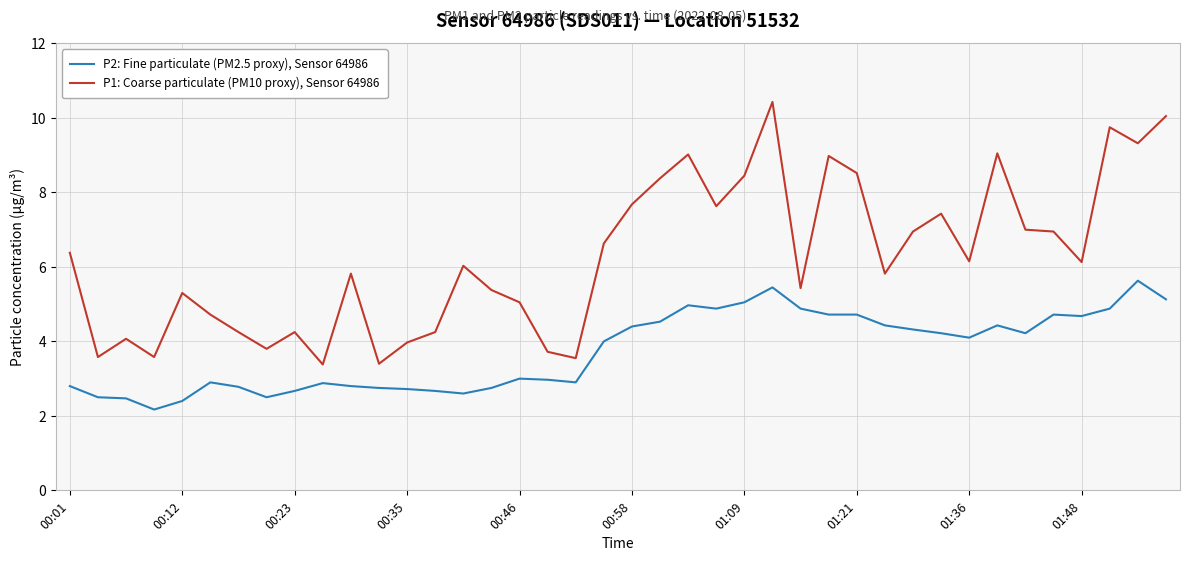

Which series has the largest total across all categories?

P1: Coarse particulate (PM10 proxy), Sensor 64986